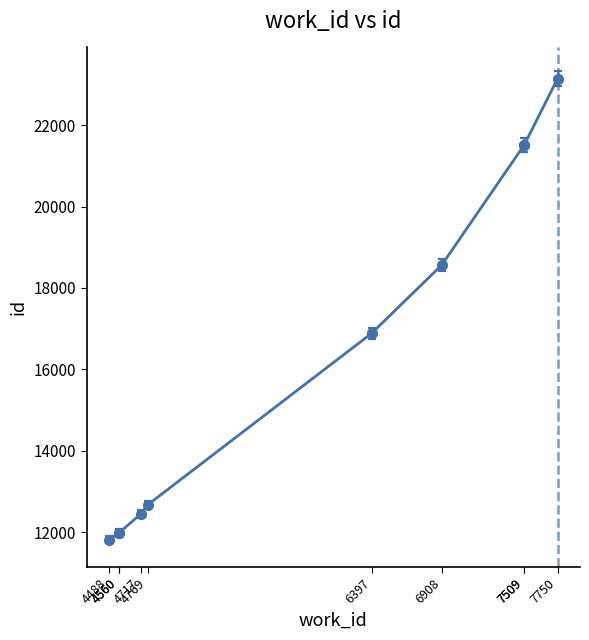

Count the number of data series in this chart.

1